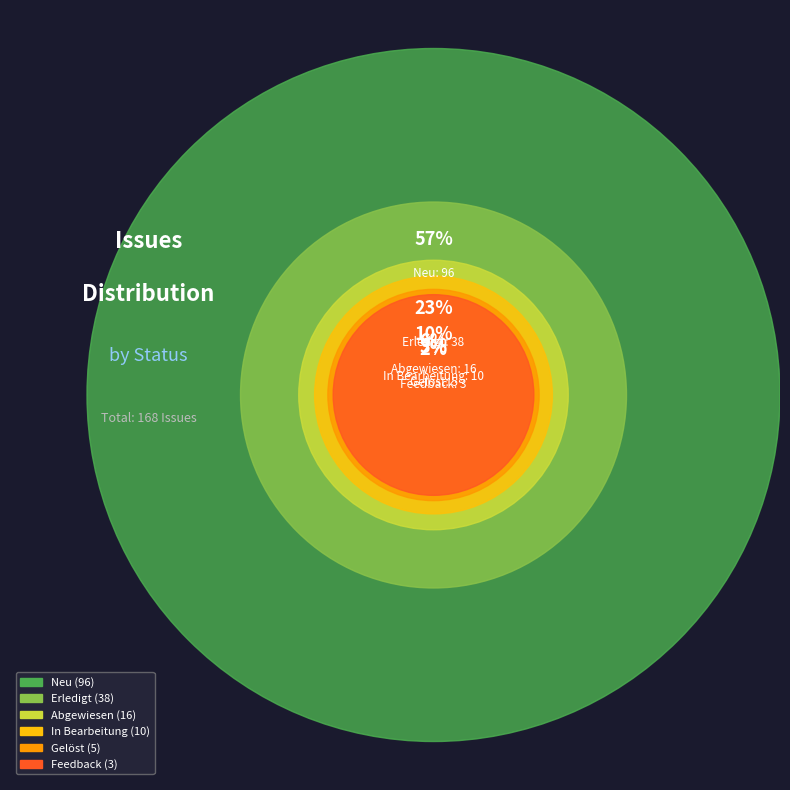

Count the number of slices in the pie.

6